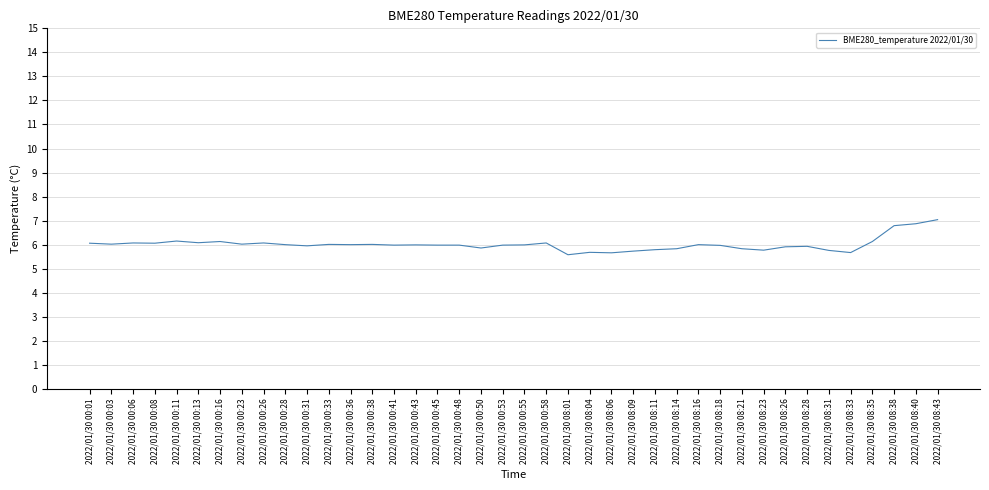

What is the smallest value displayed?

5.6